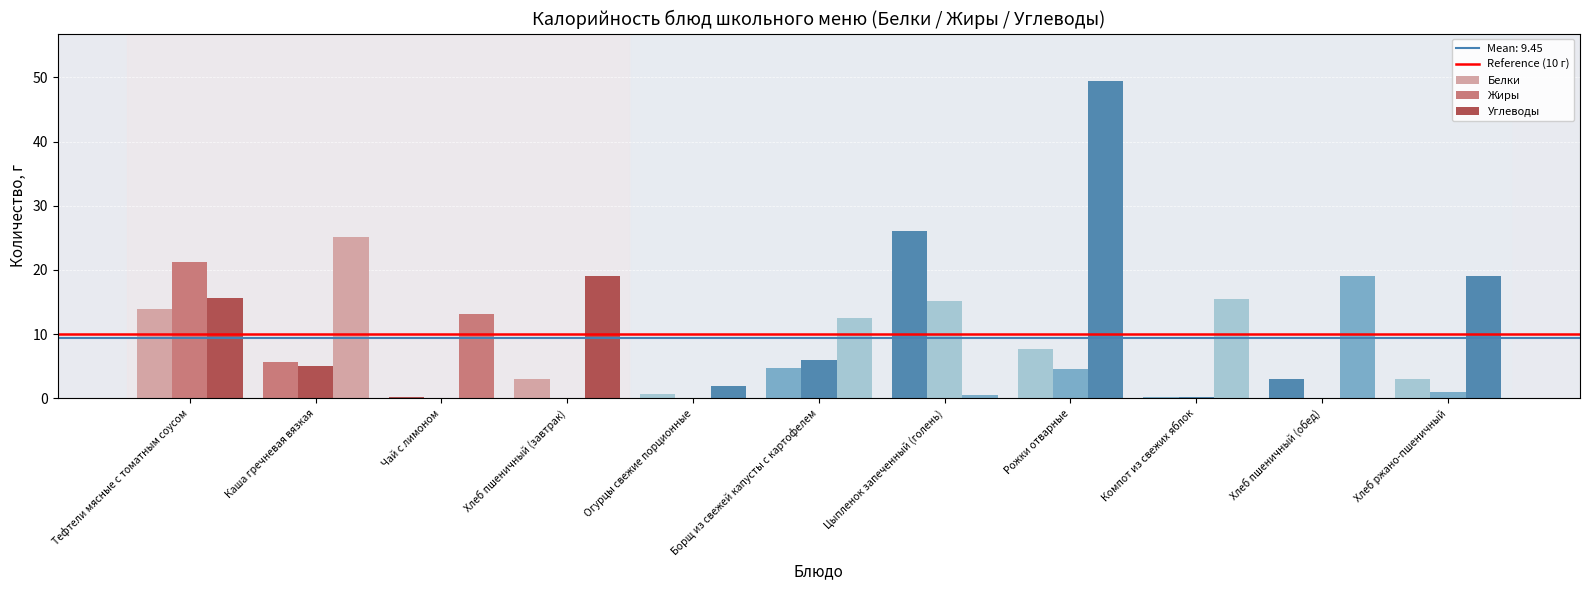

Which series has the largest range (max minus min)?

Углеводы